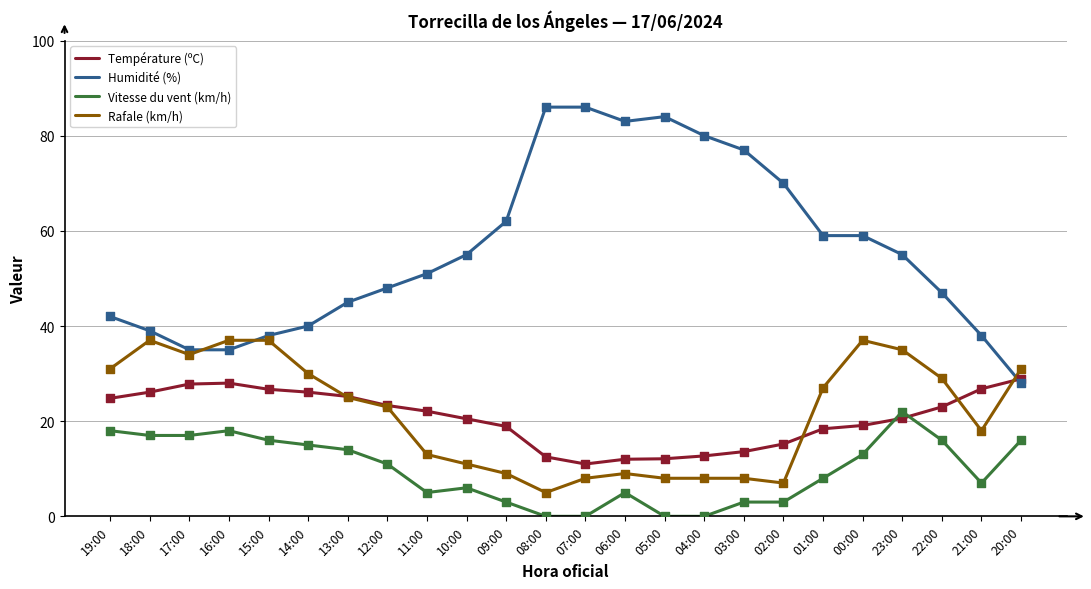

What is the spread (max minus min) of values at 05:00?

84.0